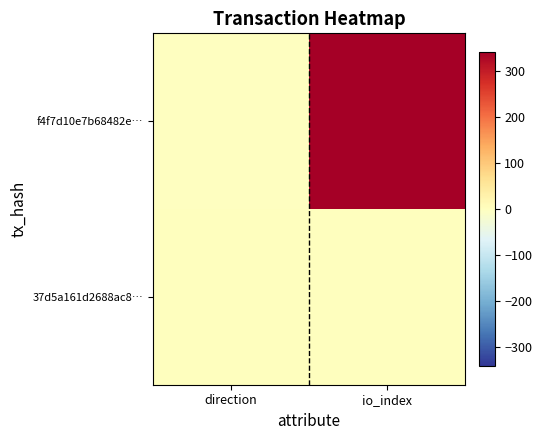

Which label corresponds to the largest value in the chart?

io_index